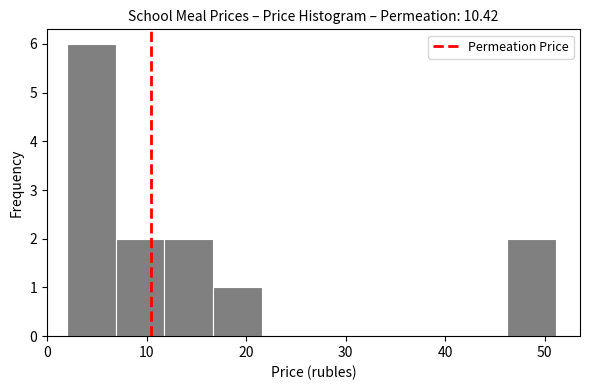

Reading left to right, transcribe this chart: for each bar, give the range it covers on the x-axis and its height. Neither the bar edges nor the heights are printed on the chart, so give them approximately, as read against the axes.

2 to 7: 6
7 to 12: 2
12 to 17: 2
17 to 22: 1
22 to 27: 0
27 to 31: 0
31 to 36: 0
36 to 41: 0
41 to 46: 0
46 to 51: 2